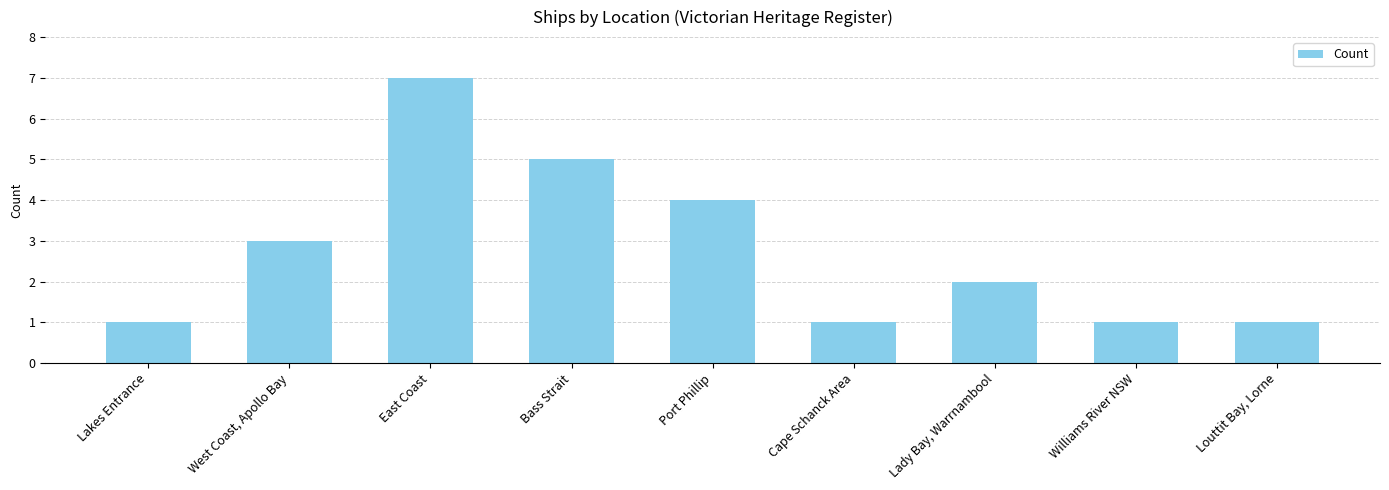

How many data points are less than 2?

4